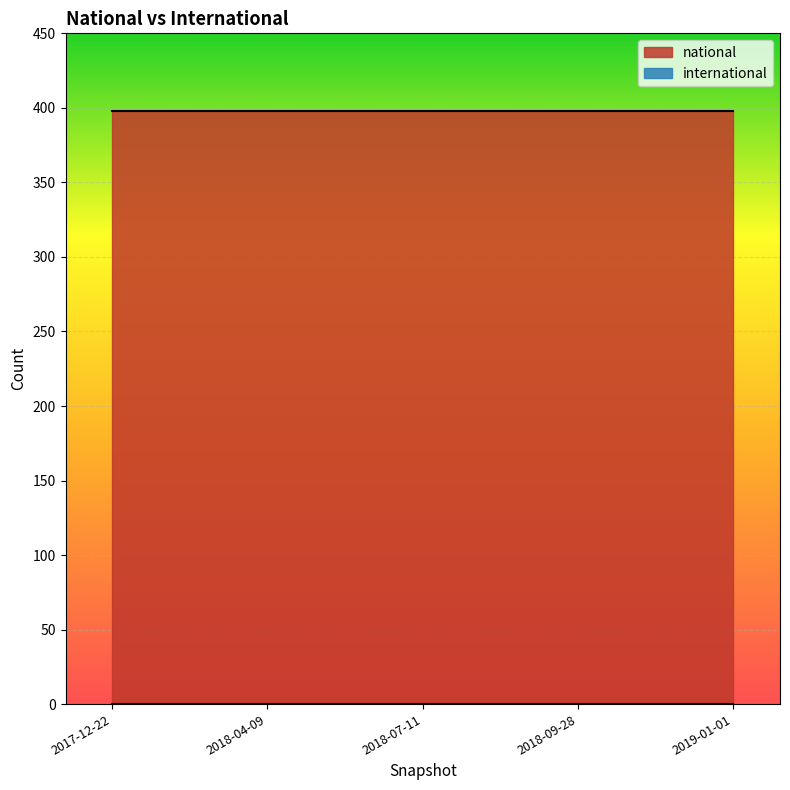

At which category is the sum across all series the highest?

2017-12-22